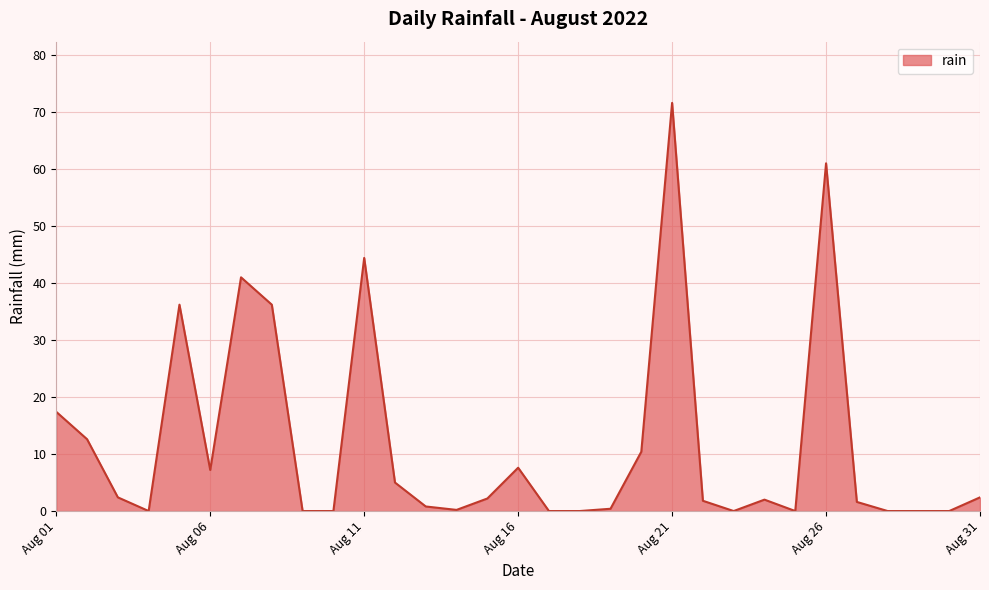

What is the maximum value shown in the chart?

71.6